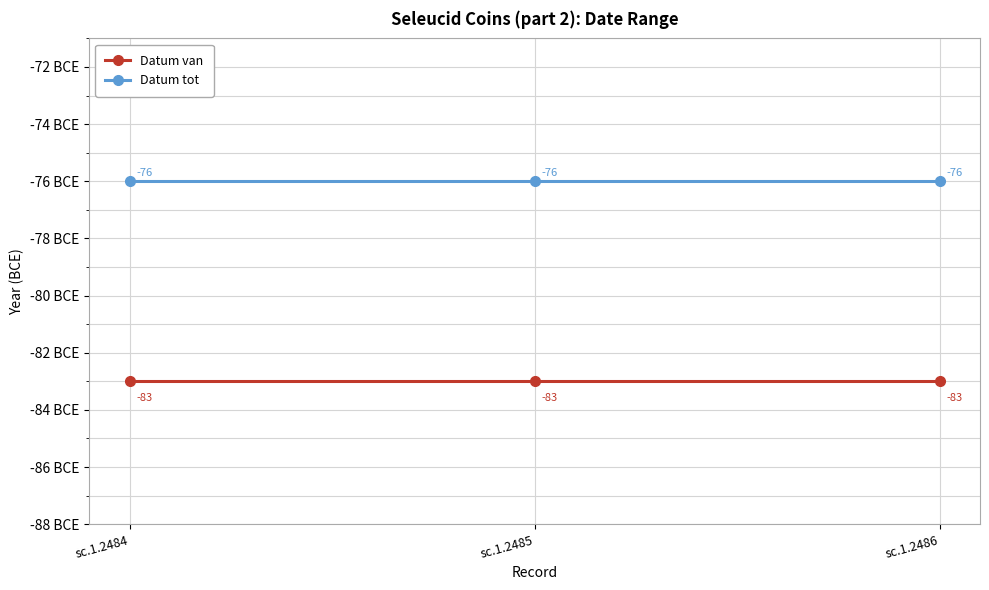

What are all the series names shown in the legend?

Datum van, Datum tot